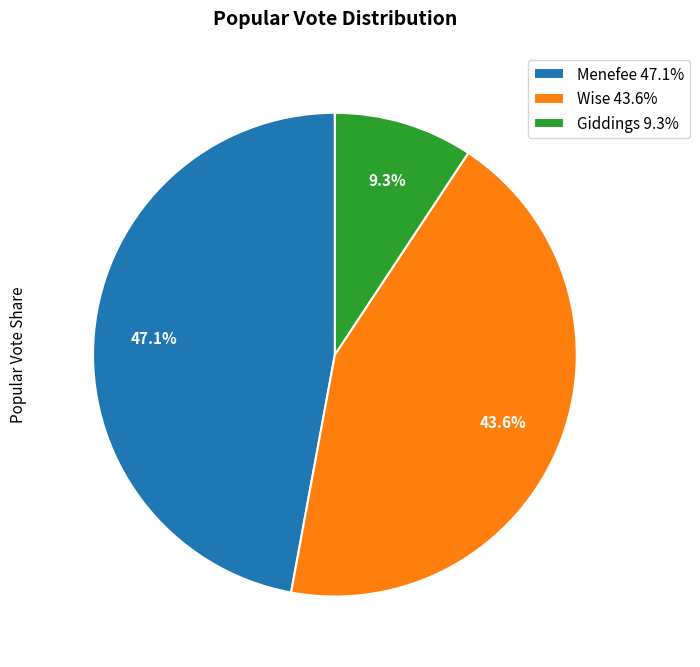

What percentage is the Giddings slice, to the nearest percent?

9%